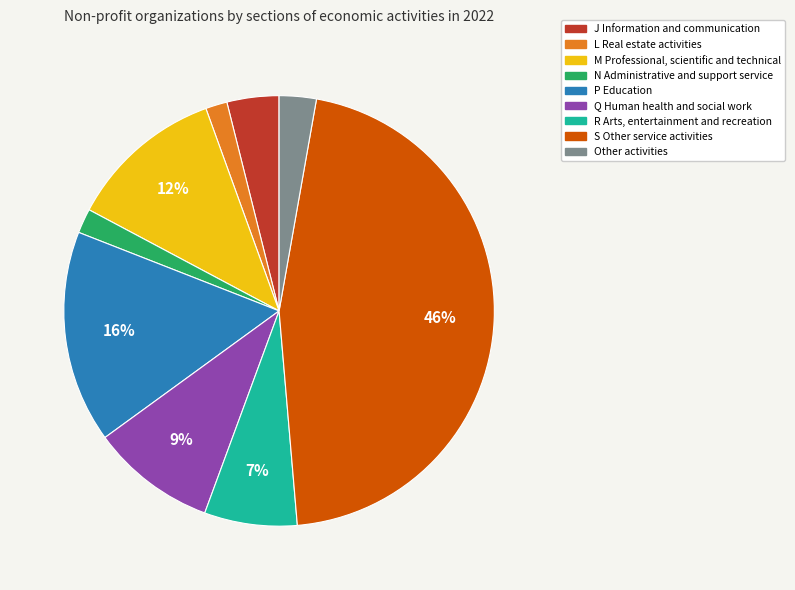

Does any single category account for the majority?

No